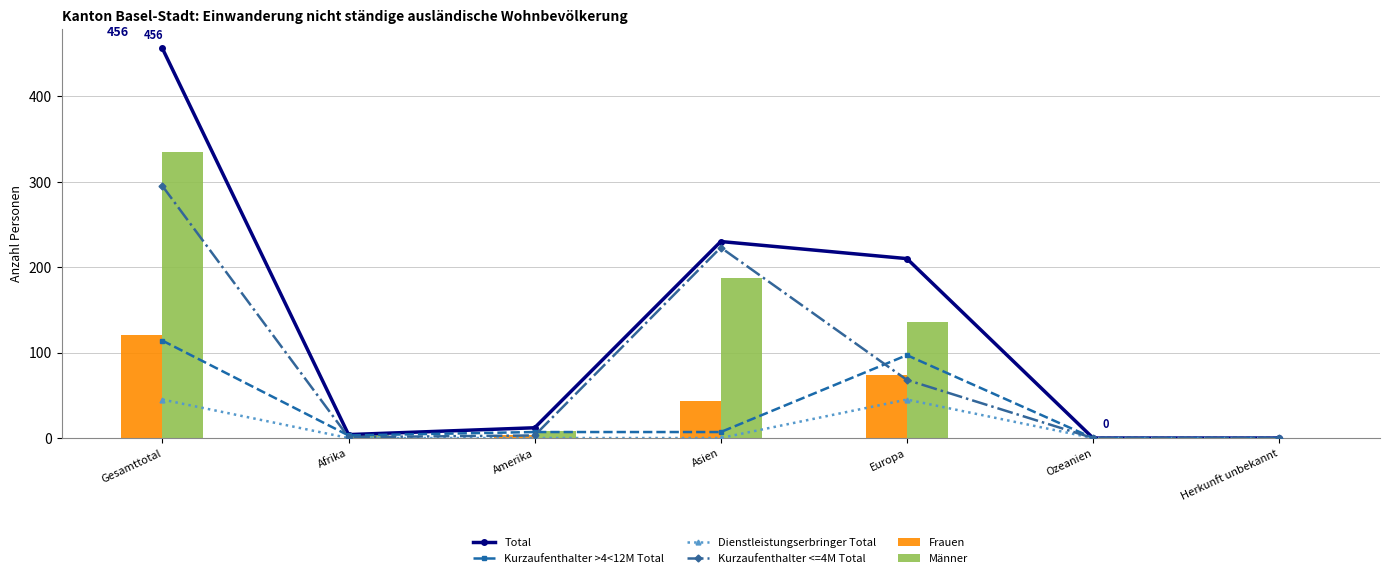

At which label does Total first exceed 12?

Gesamttotal